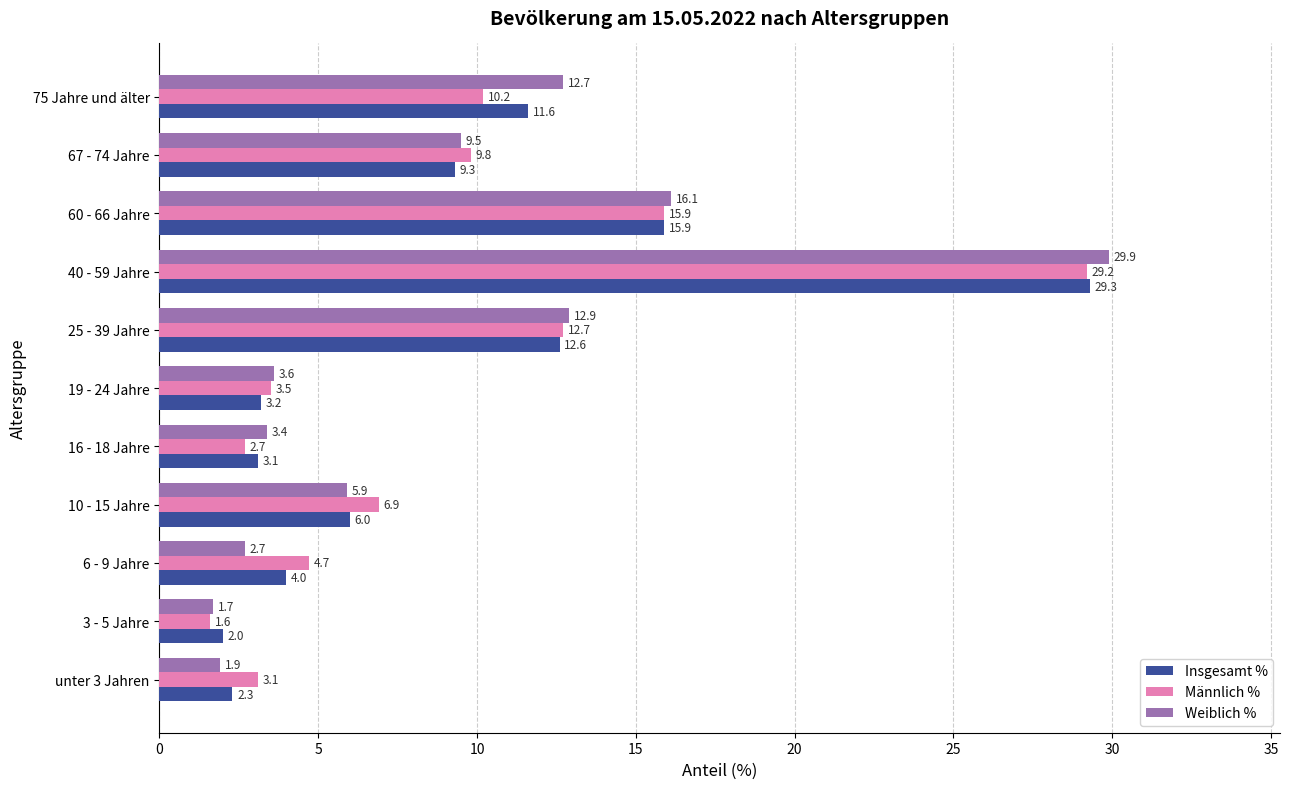

What are all the series names shown in the legend?

Insgesamt %, Männlich %, Weiblich %